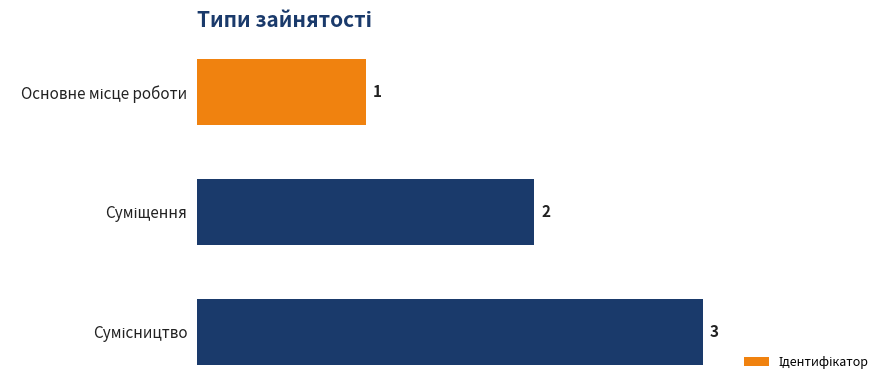

Count the values in the range 1 to 3.

3